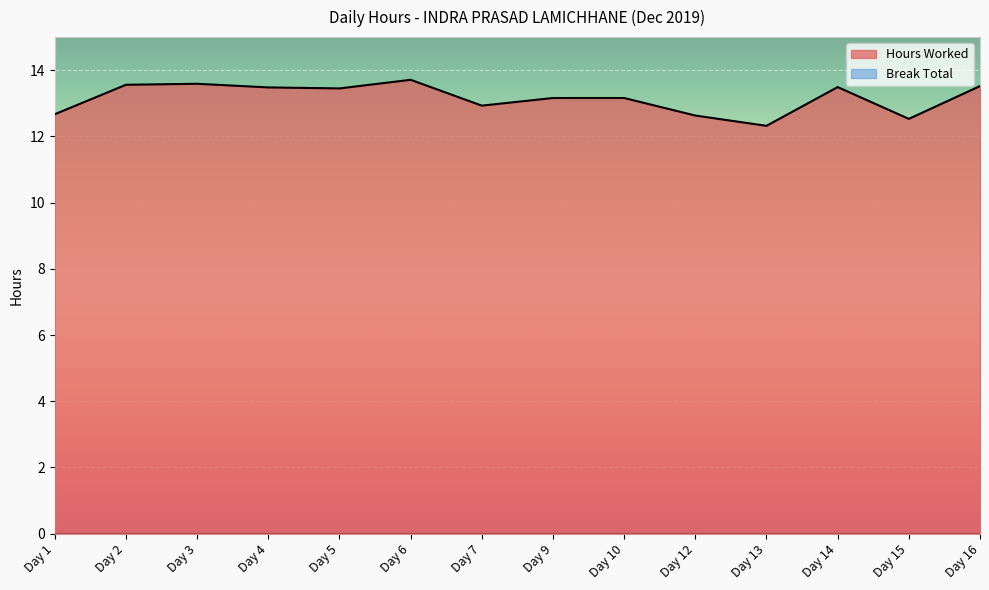

What is the difference between the values at Day 9 and Day 15?

0.6